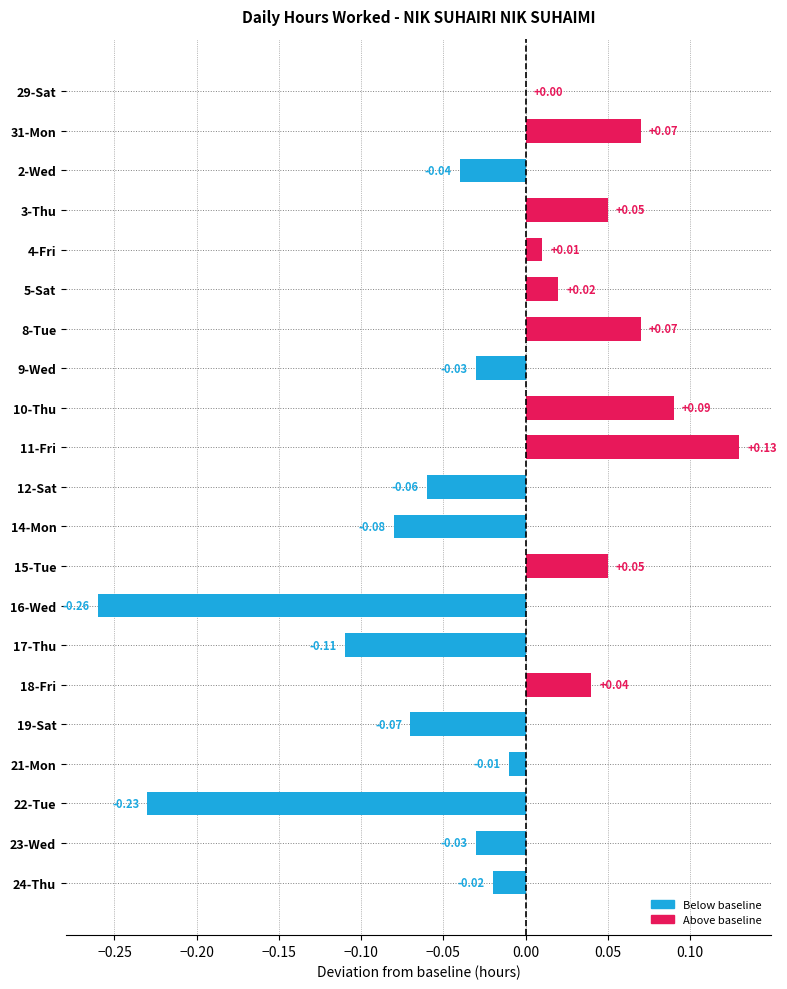

Between 5-Sat and 12-Sat, which is larger?

5-Sat